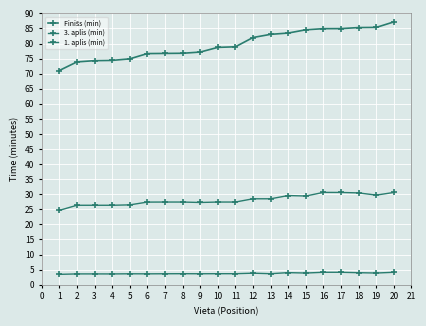

Does the chart have visible grid lines?

Yes